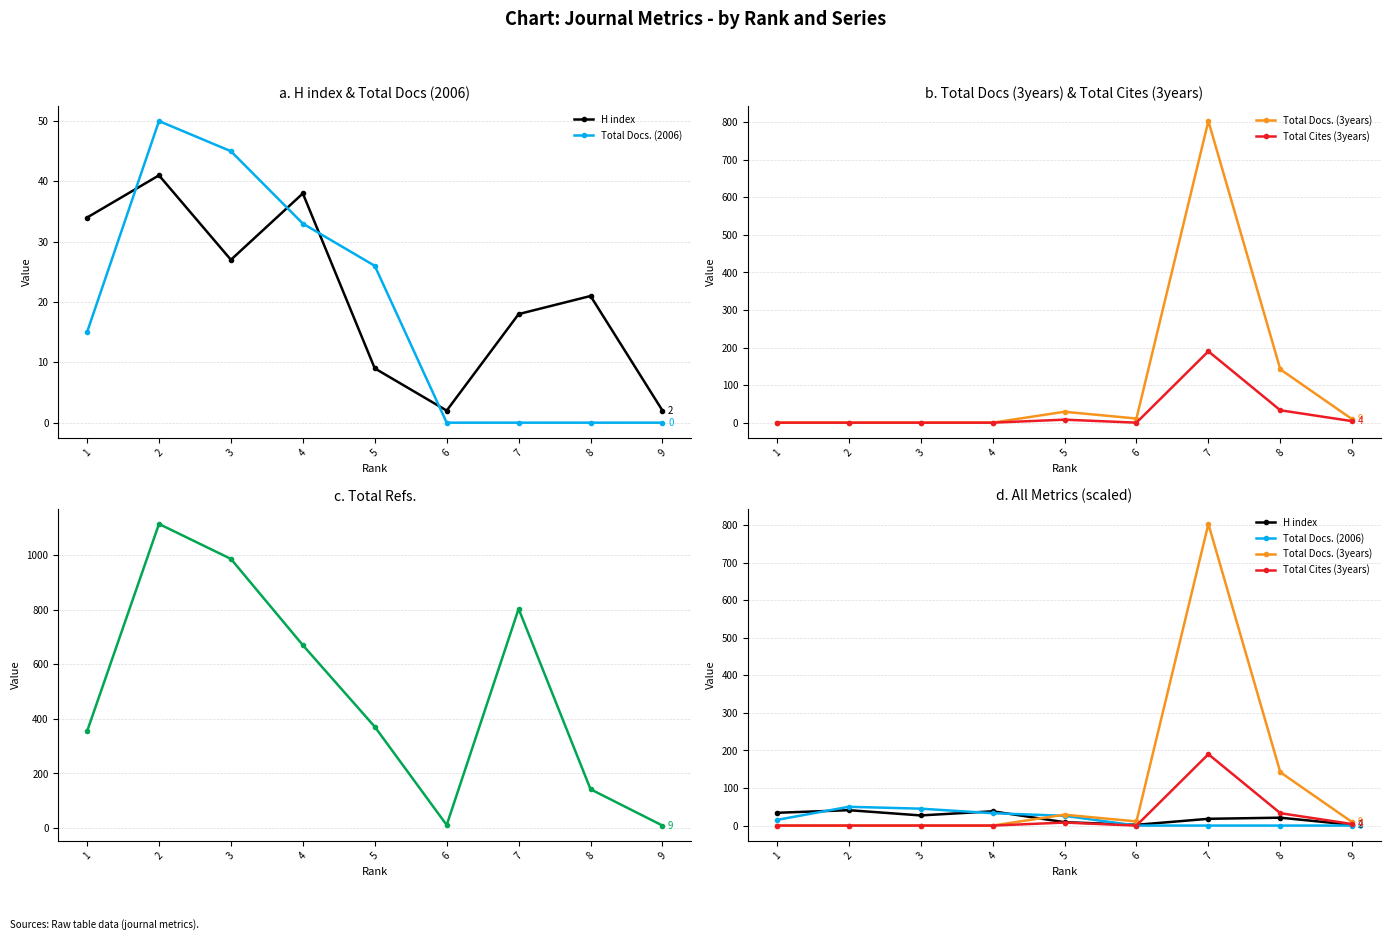

What is the sum of all Total Refs. values?

4460